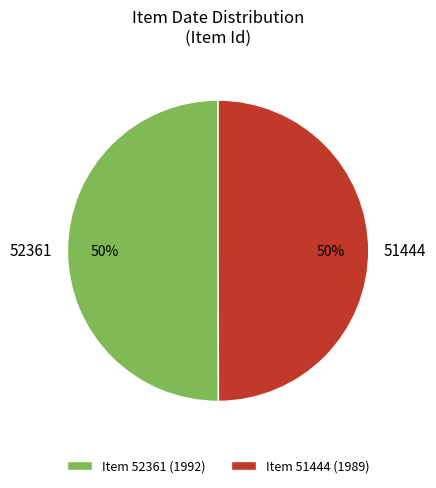

Combined, do Item 52361 (1992) and Item 51444 (1989) account for over 50%?

Yes